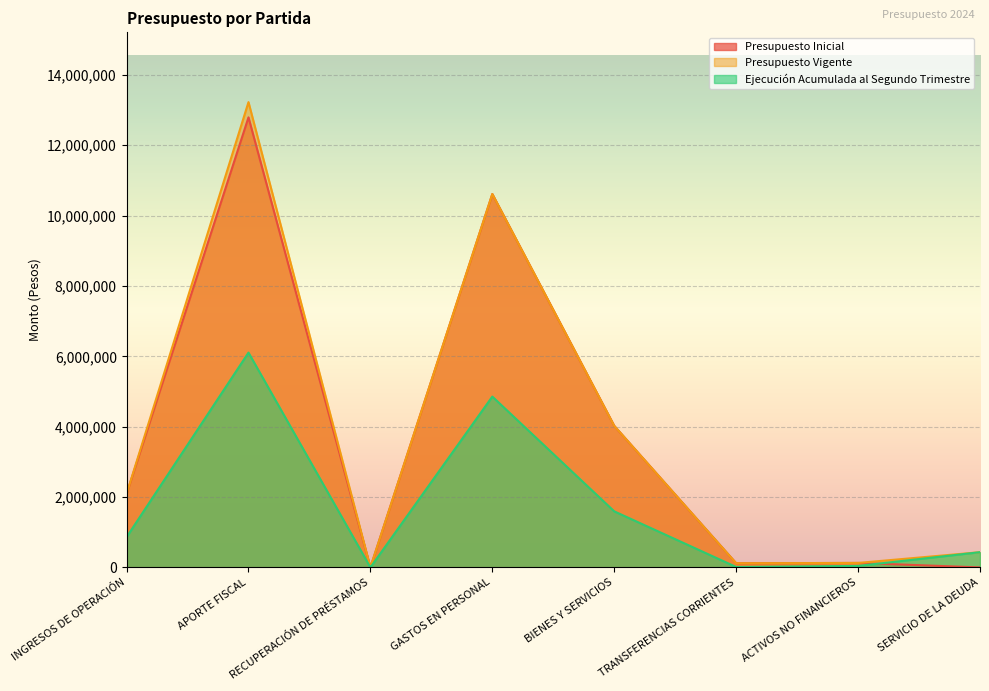

List the series in order of their peak value, highest first.

Presupuesto Vigente, Presupuesto Inicial, Ejecución Acumulada al Segundo Trimestre